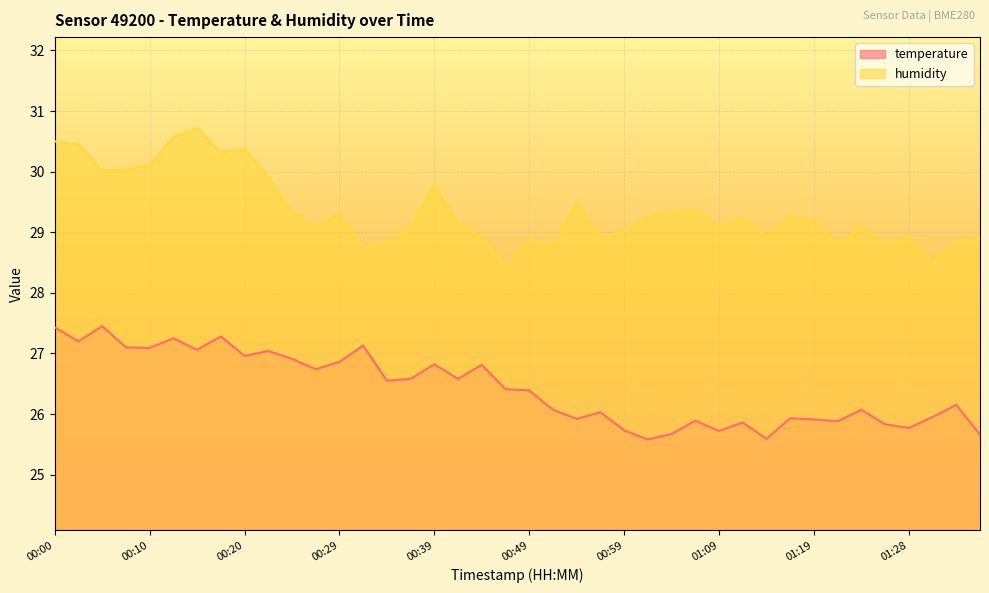

At how many categories does at least one series exceed 29?

26